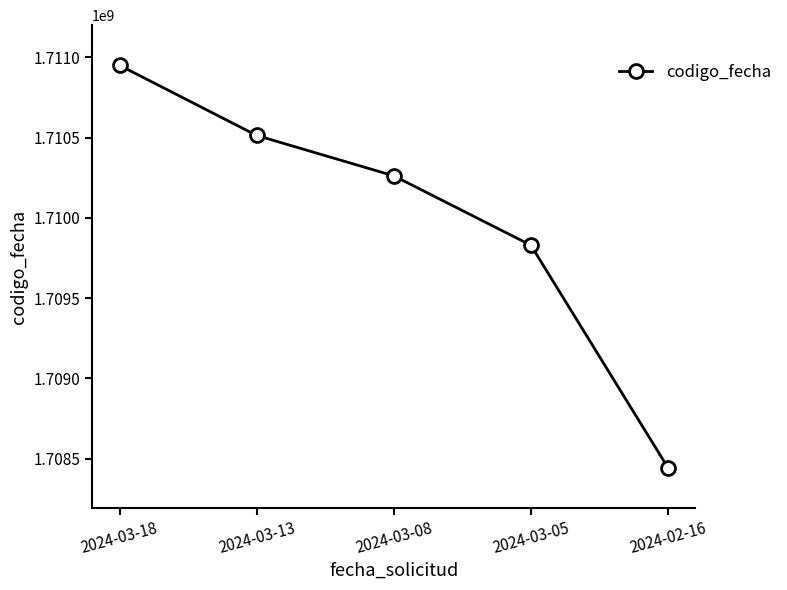

What is the sum of all values?

8549999899